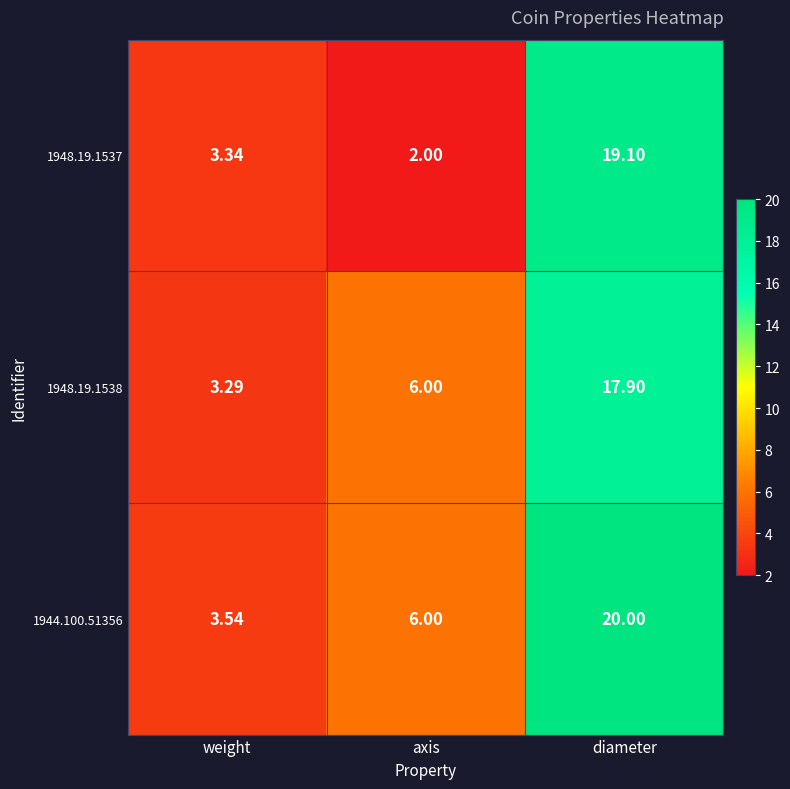

Which series has the widest spread of values?

1948.19.1537